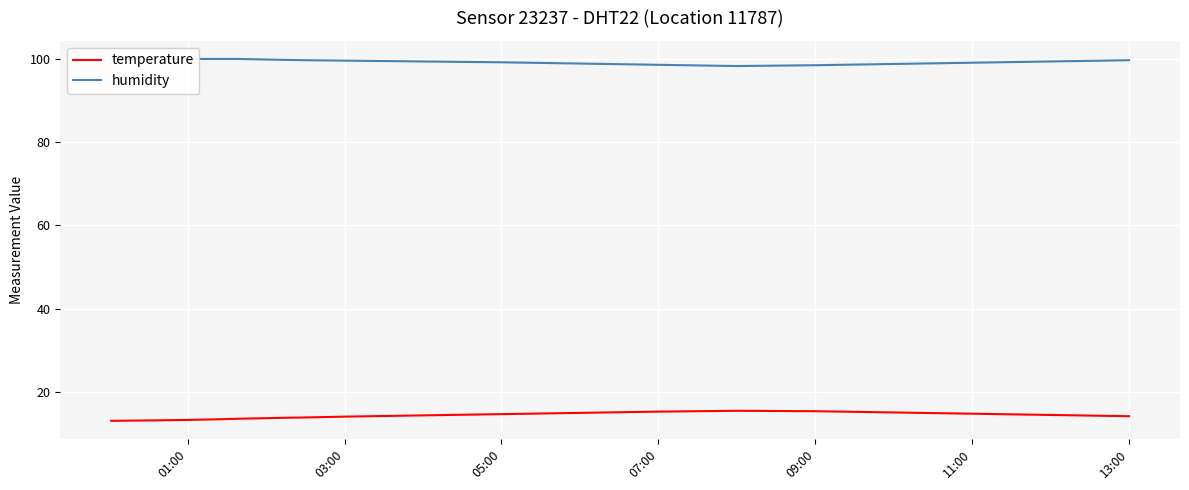

What is the maximum value for humidity?

99.9